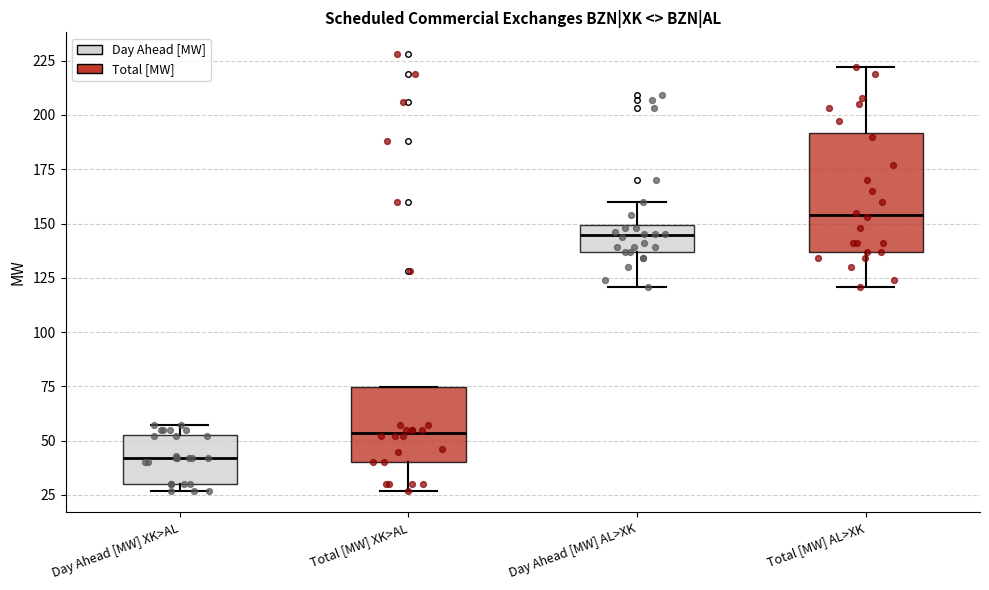

Reading left to right, read every box against the y-axis: the position of its median line, the range the box covers, and the ends of its whiskers. The values are not printed on the chart, so give them approximately, as read against the axis.

Day Ahead [MW] XK>AL: median 40, box 30 to 55, whiskers 25 to 55 (just above the box's upper edge)
Total [MW] XK>AL: median 55, box 40 to 75, whiskers 25 to 75
Day Ahead [MW] AL>XK: median 145, box 135 to 150, whiskers 120 to 160
Total [MW] AL>XK: median 155, box 135 to 190, whiskers 120 to 220